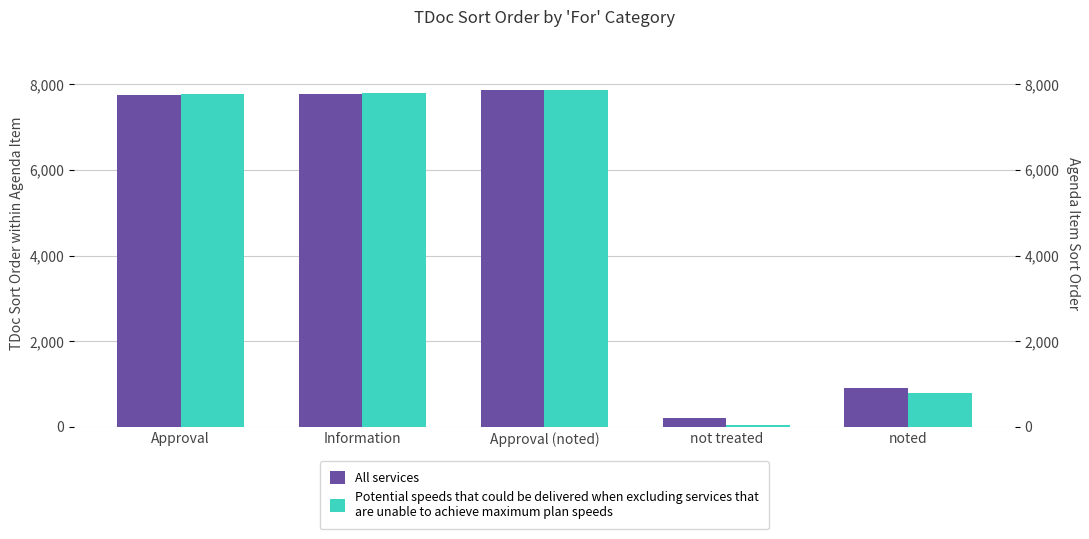

How many distinct data groups are displayed?

2